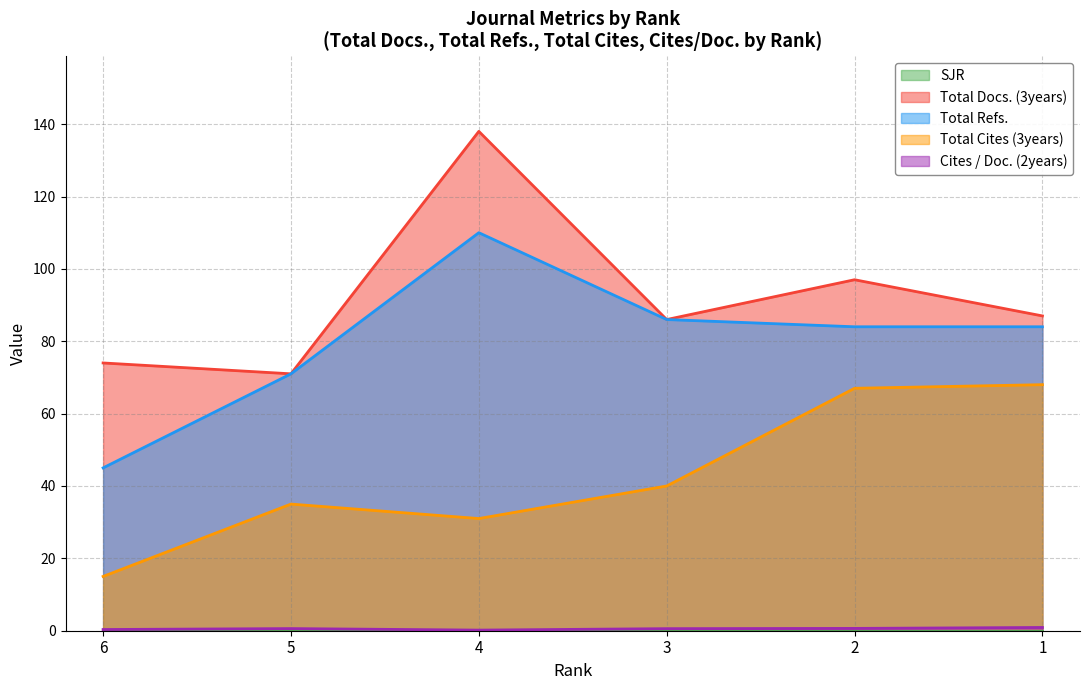

True or false: Total Refs. and Cites / Doc. (2years) cross at least once.

False